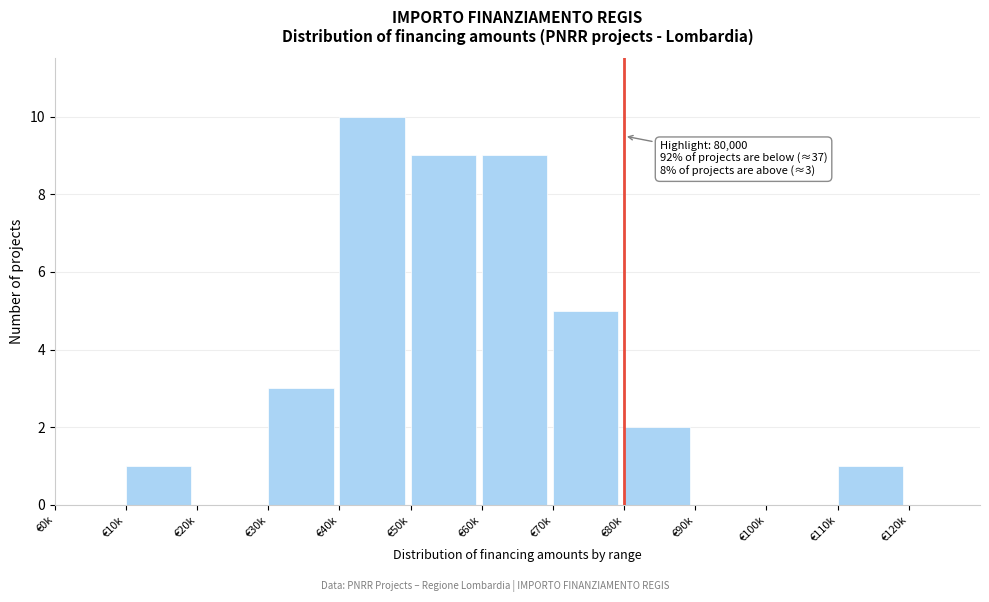

Reading left to right, list all the values displayed in this chart.

€0k=0	€10k=1	€20k=0	€30k=3	€40k=10	€50k=9	€60k=9	€70k=5	€80k=2	€90k=0	€100k=0	€110k=1	€120k=0